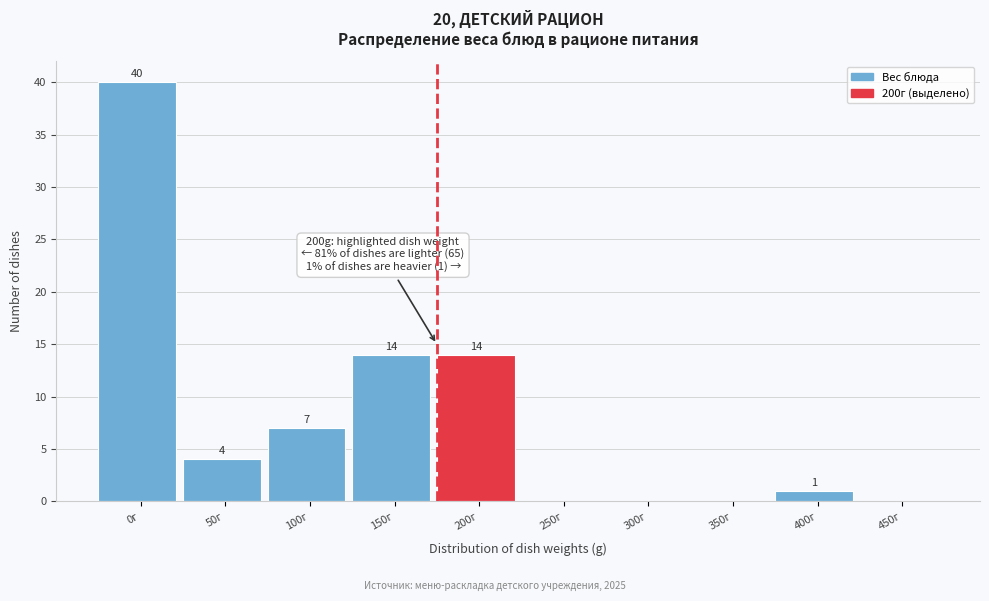

Reading right to left, transcribe all the data shown in this chart.

450г=0	400г=1	350г=0	300г=0	250г=0	200г=14	150г=14	100г=7	50г=4	0г=40